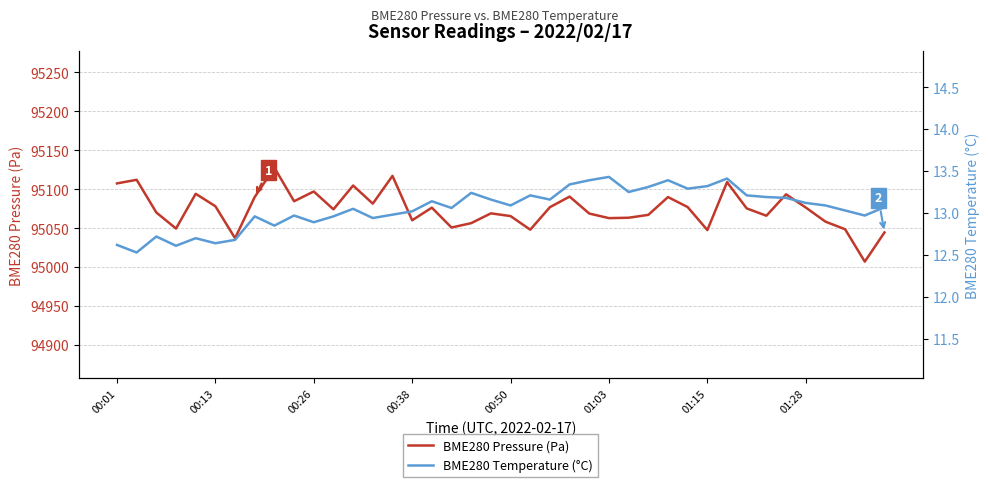

List the series in order of their overall mean, lowest first.

BME280 Temperature (°C), BME280 Pressure (Pa)